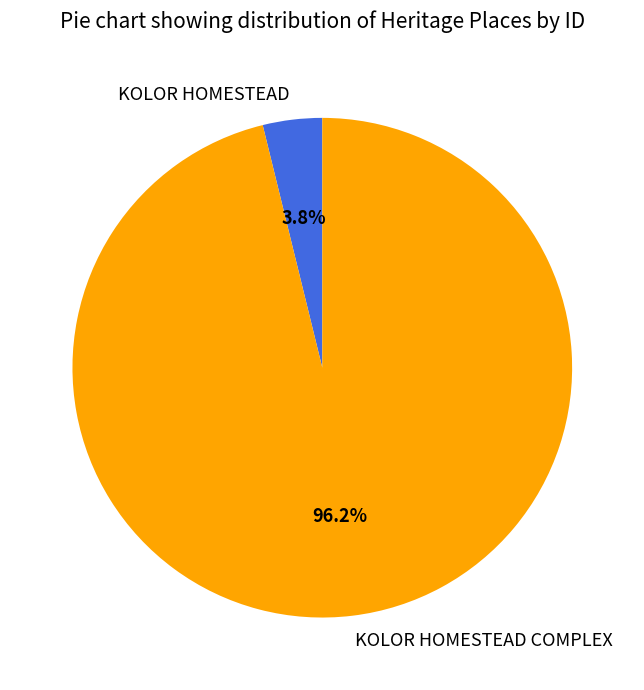

What percentage is the KOLOR HOMESTEAD COMPLEX slice, to the nearest percent?

96%